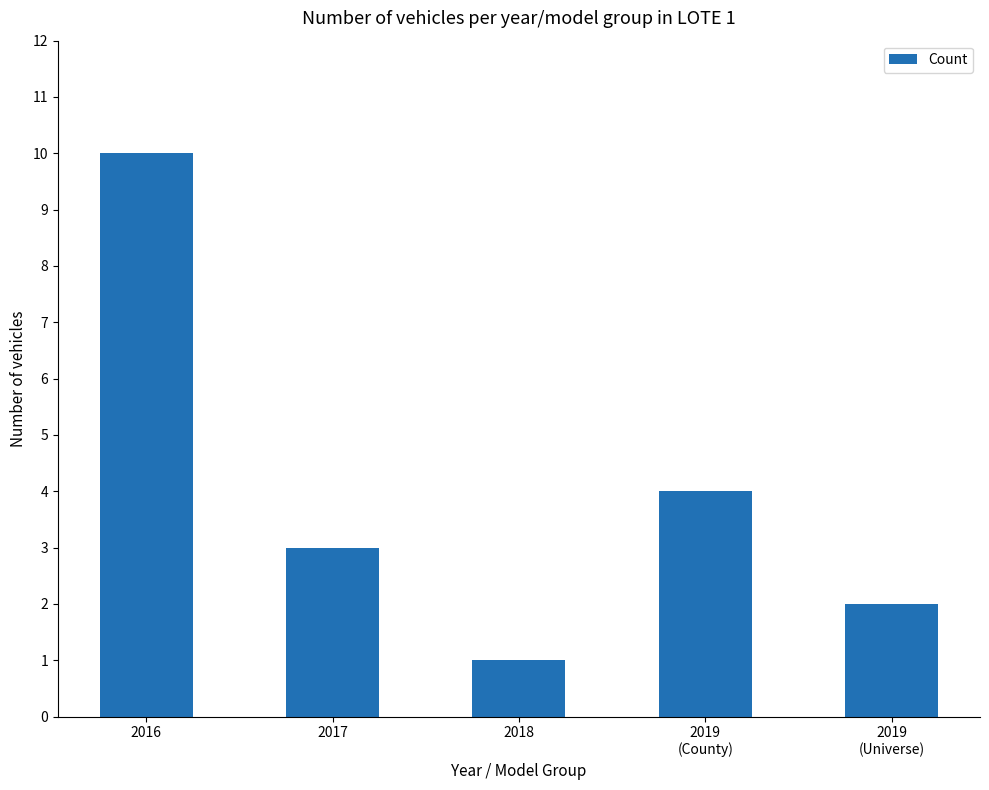

Is it true that the value at 2019
(Universe) is 2?

True